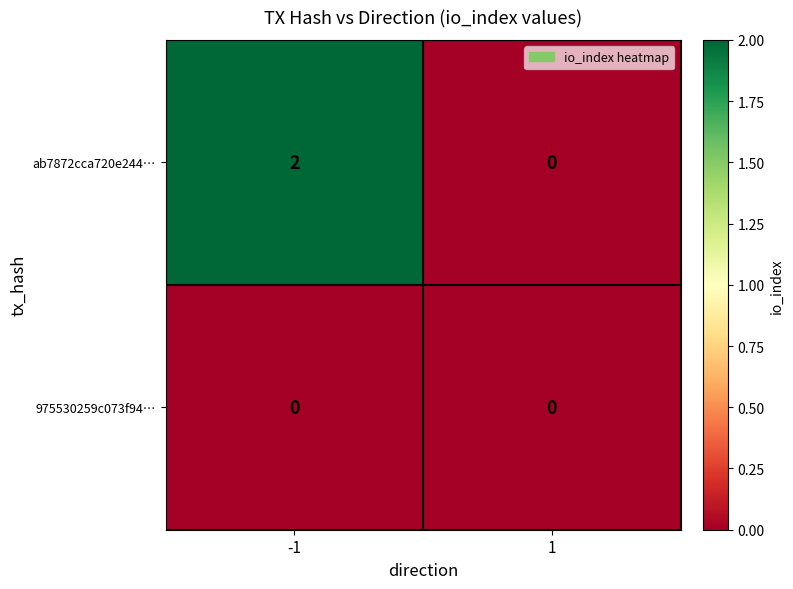

At how many categories does at least one series exceed 1?

1